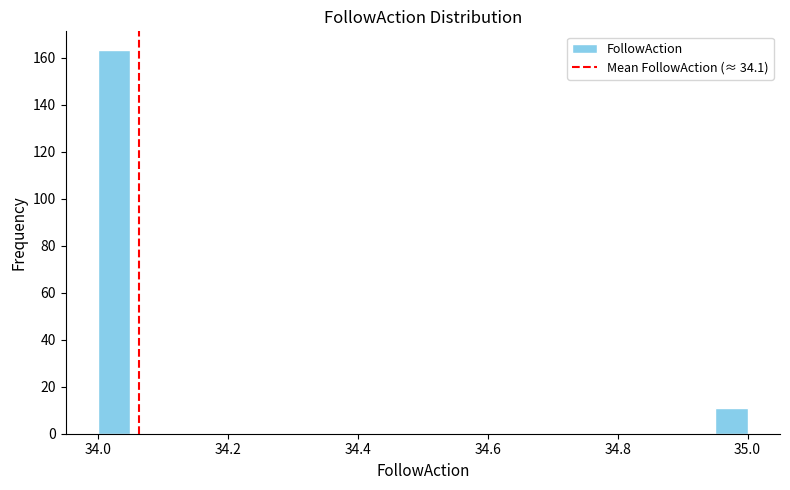

Around what value on the x-axis is the tallest bar? Give the approximate position of its centre, as read against the axis.

34.02